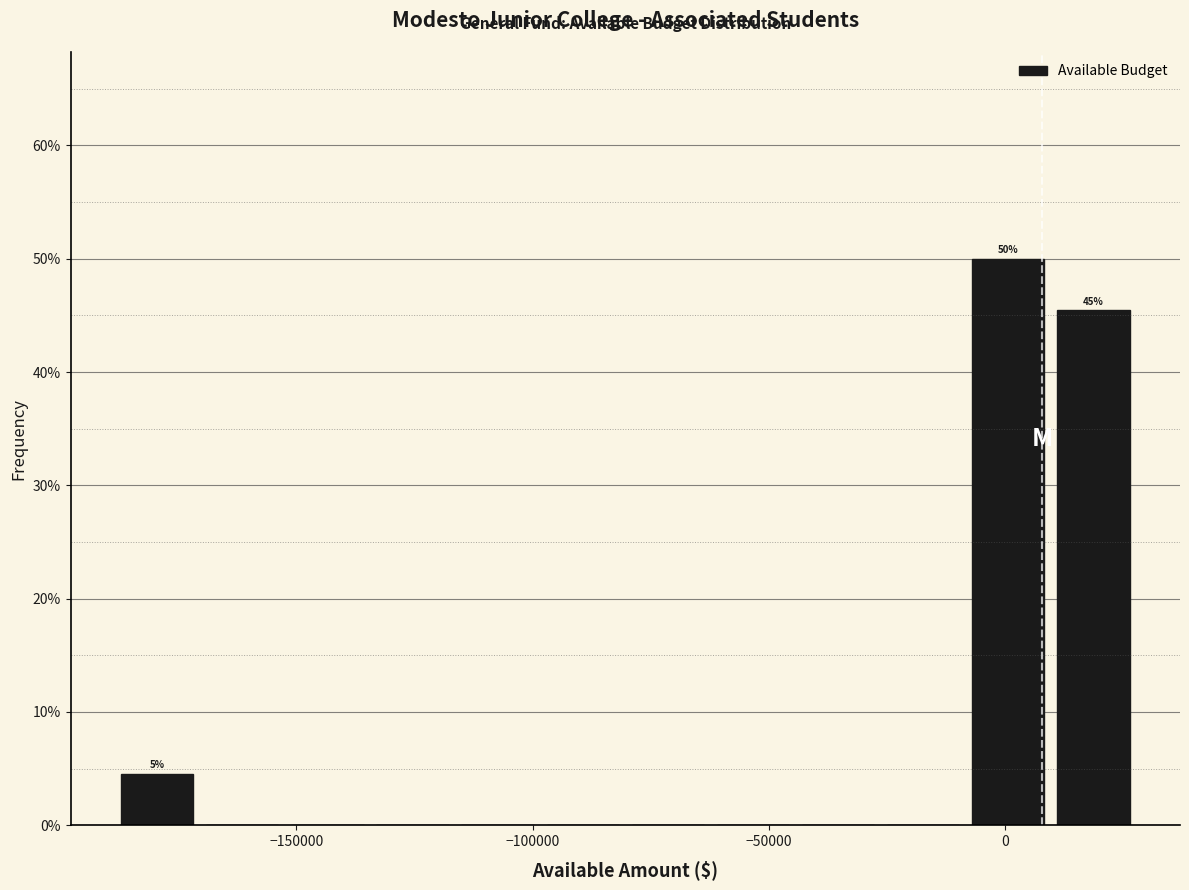

Around what value on the x-axis is the tallest bar? Give the approximate position of its centre, as read against the axis.

0